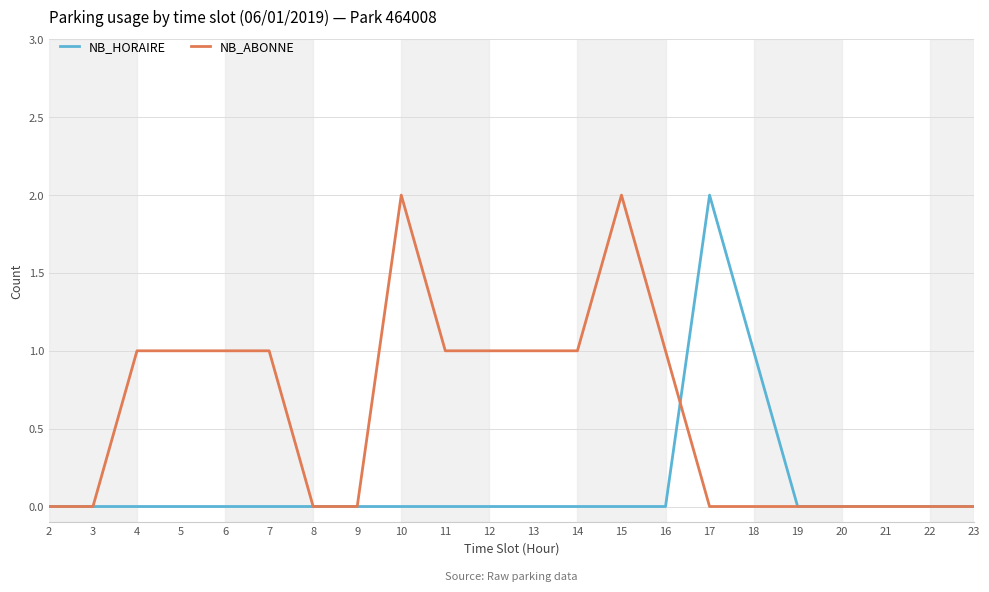

True or false: NB_HORAIRE and NB_ABONNE intersect in this chart.

True